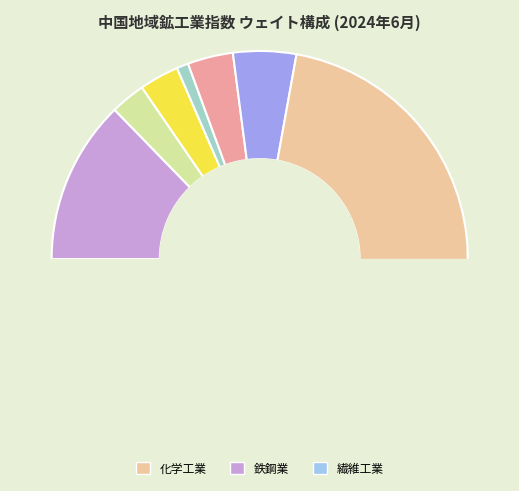

Count the number of slices in the pie.

16